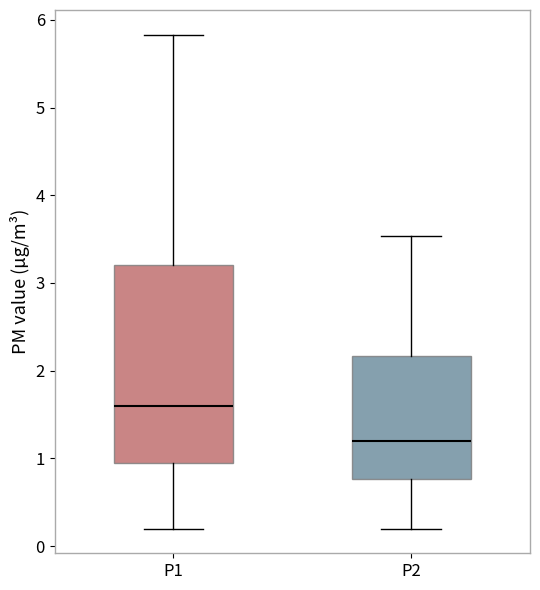

Which box's median line is the highest?

P1